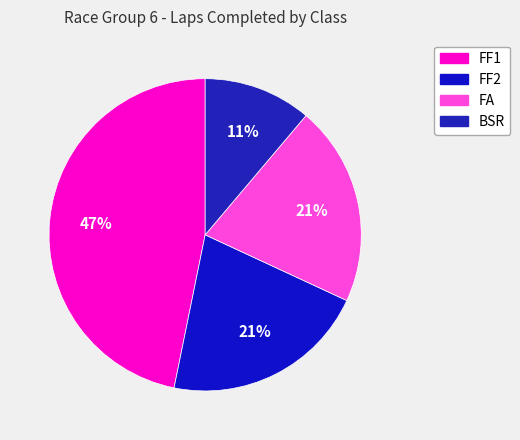

What percentage is the FA slice, to the nearest percent?

21%